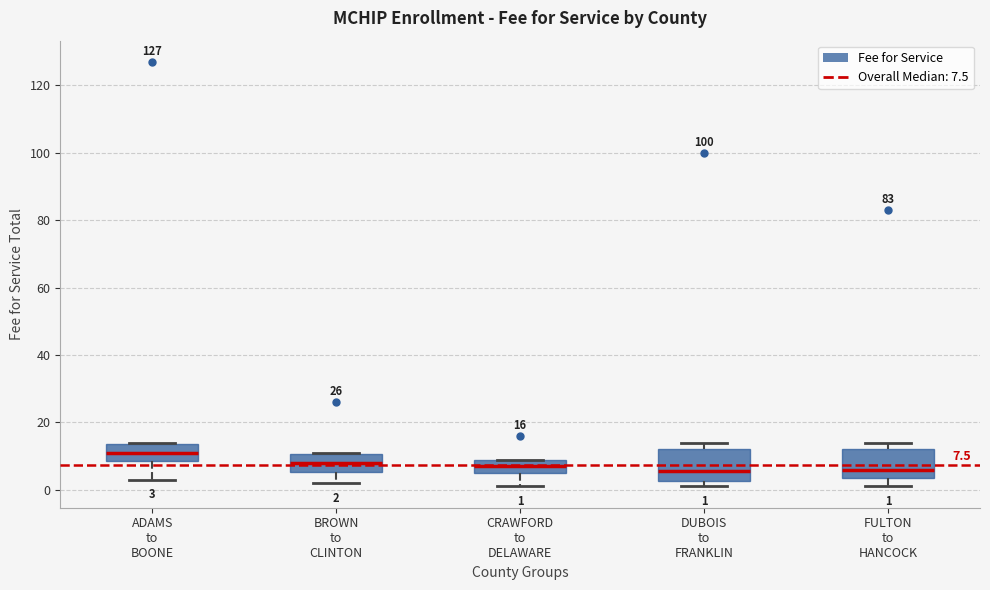

Which box's median line is the highest?

ADAMS to BOONE